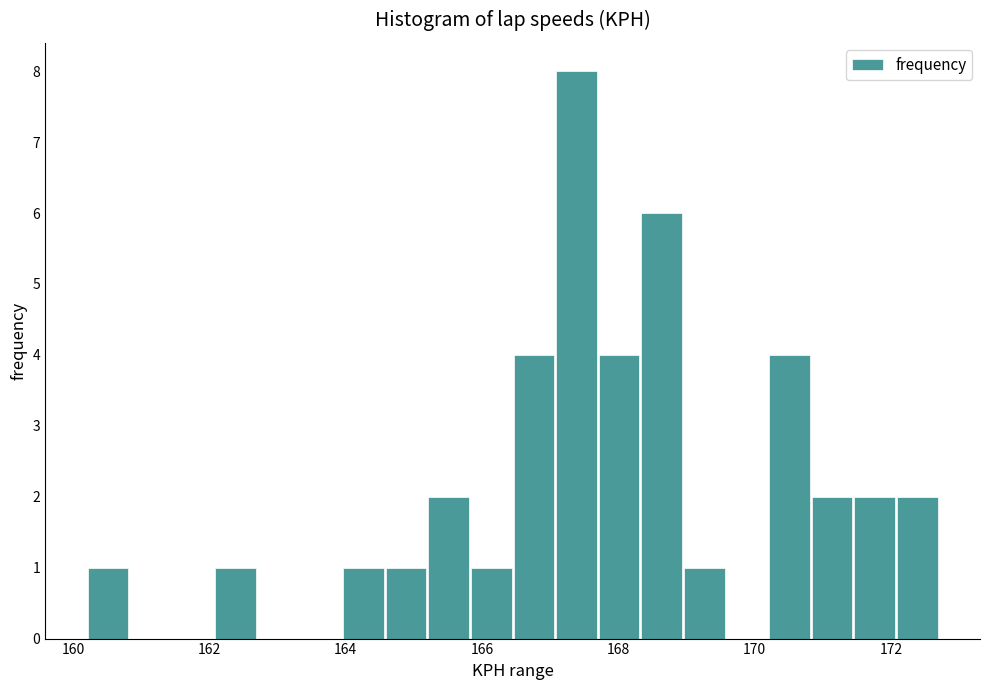

Around what value on the x-axis is the tallest bar? Give the approximate position of its centre, as read against the axis.

167.4